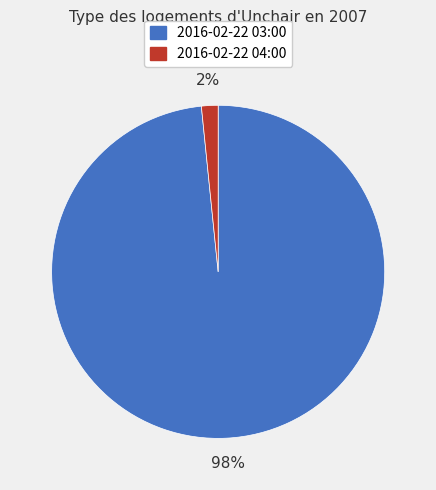

Combined, do 2016-02-22 03:00 and 2016-02-22 04:00 account for over 50%?

Yes